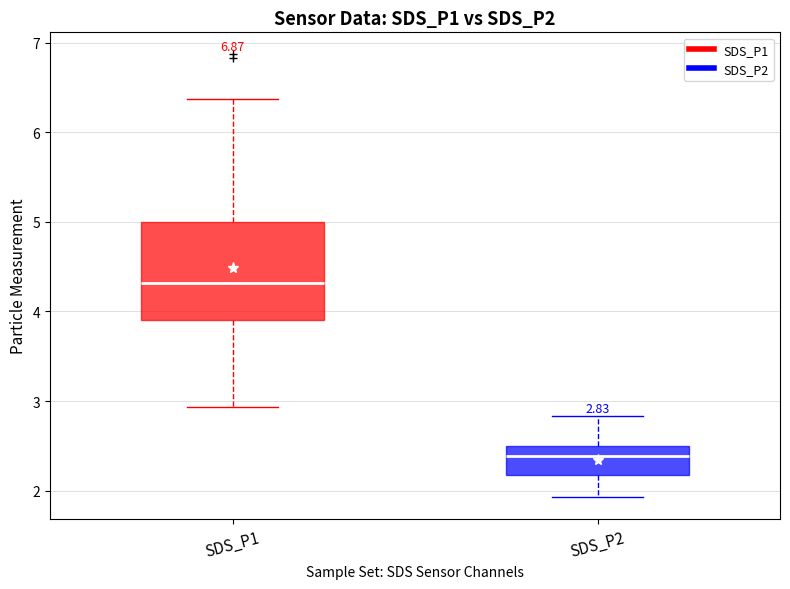

Which box has the highest median line?

SDS_P1